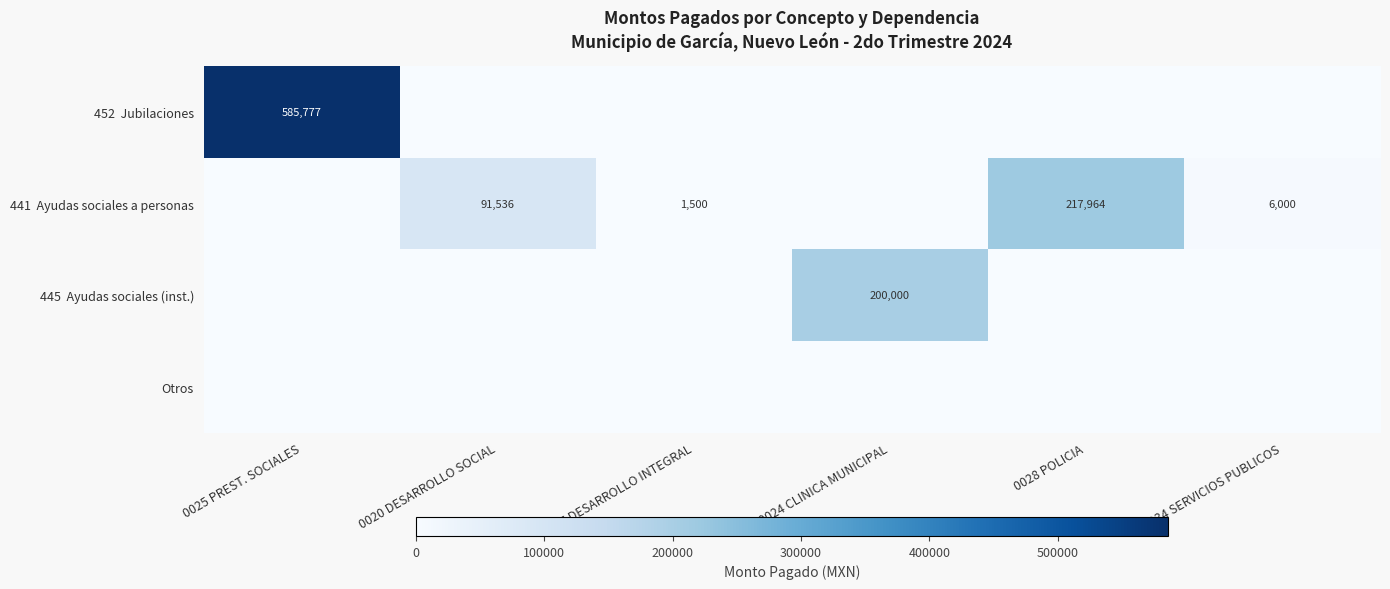

Rank the categories by 441 Ayudas sociales a personas value from lowest to highest.

0025 PREST. SOCIALES, 0024 CLINICA MUNICIPAL, 0027 DESARROLLO INTEGRAL, 0034 SERVICIOS PUBLICOS, 0020 DESARROLLO SOCIAL, 0028 POLICIA